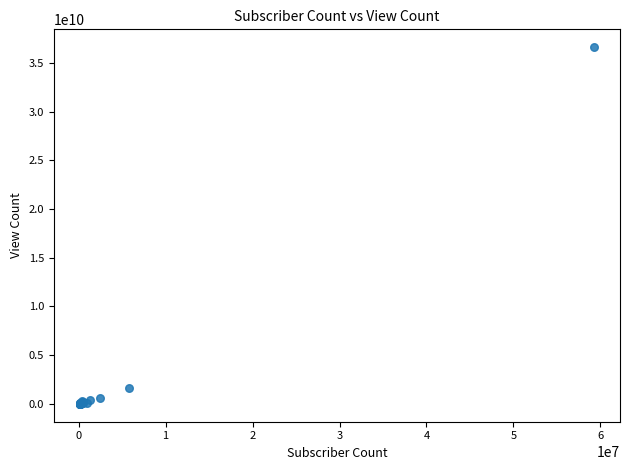

What Y value in the scatter plot is closest to 18302462584?

1647458203